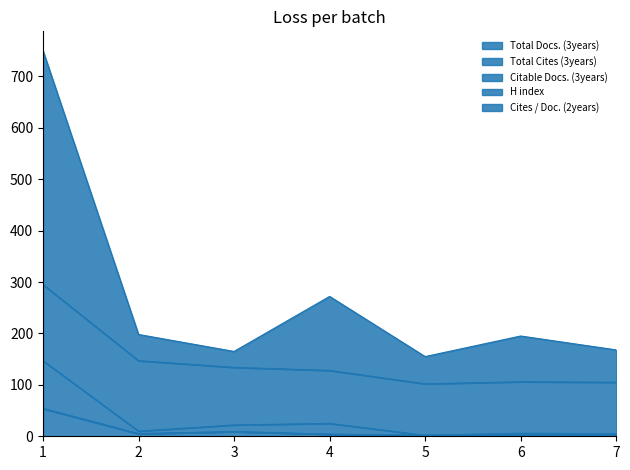

True or false: Total Docs. (3years) and Citable Docs. (3years) cross at least once.

False